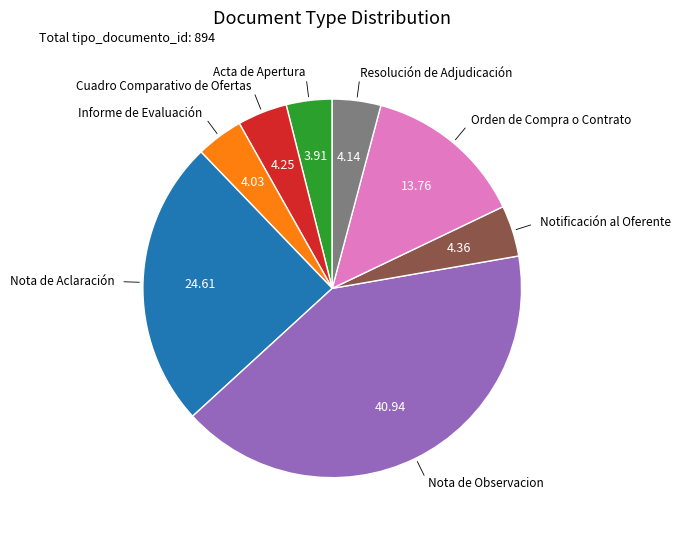

Is there a majority slice in this chart?

No